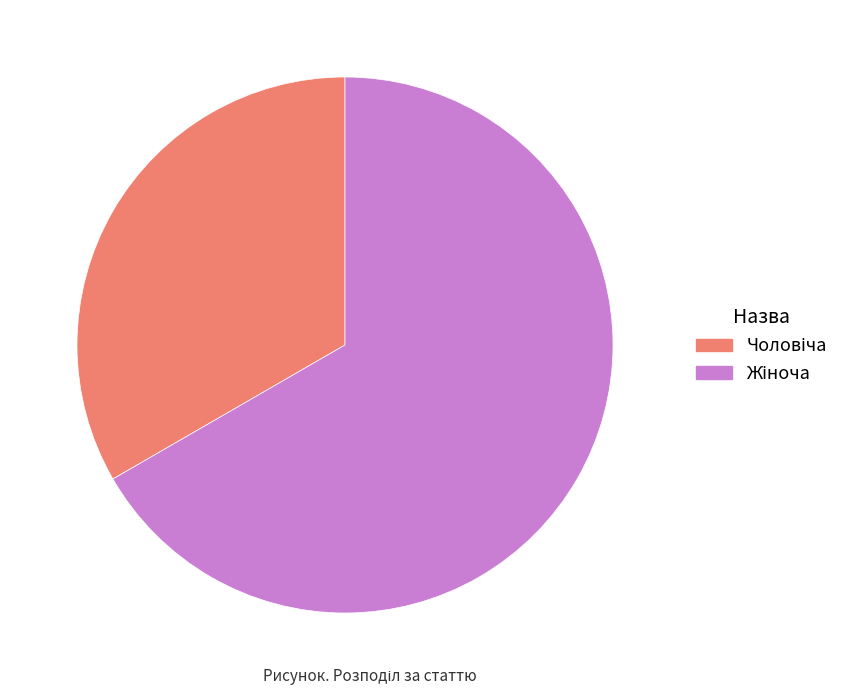

Is there a majority slice in this chart?

Yes